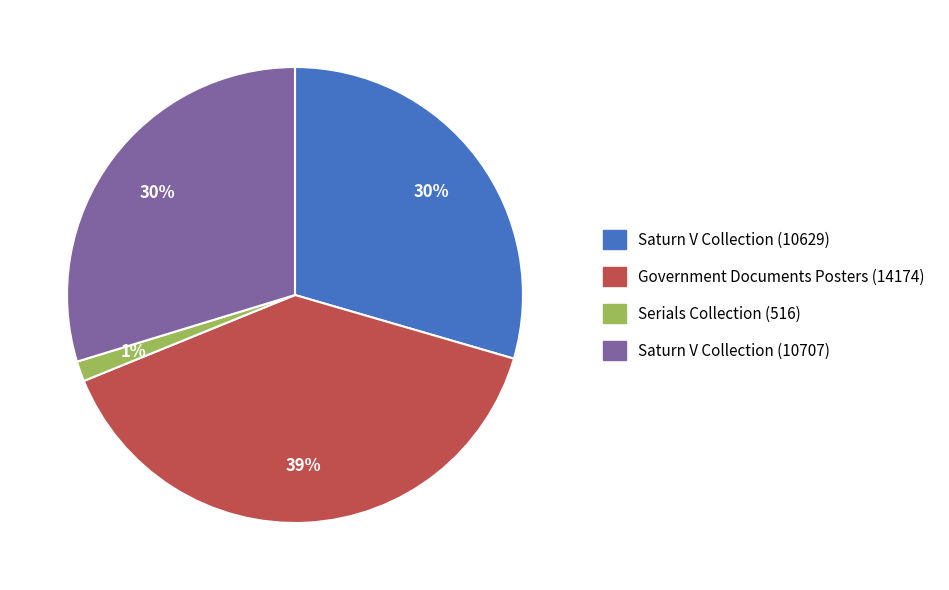

Which slice is the largest?

Government Documents Posters (14174)